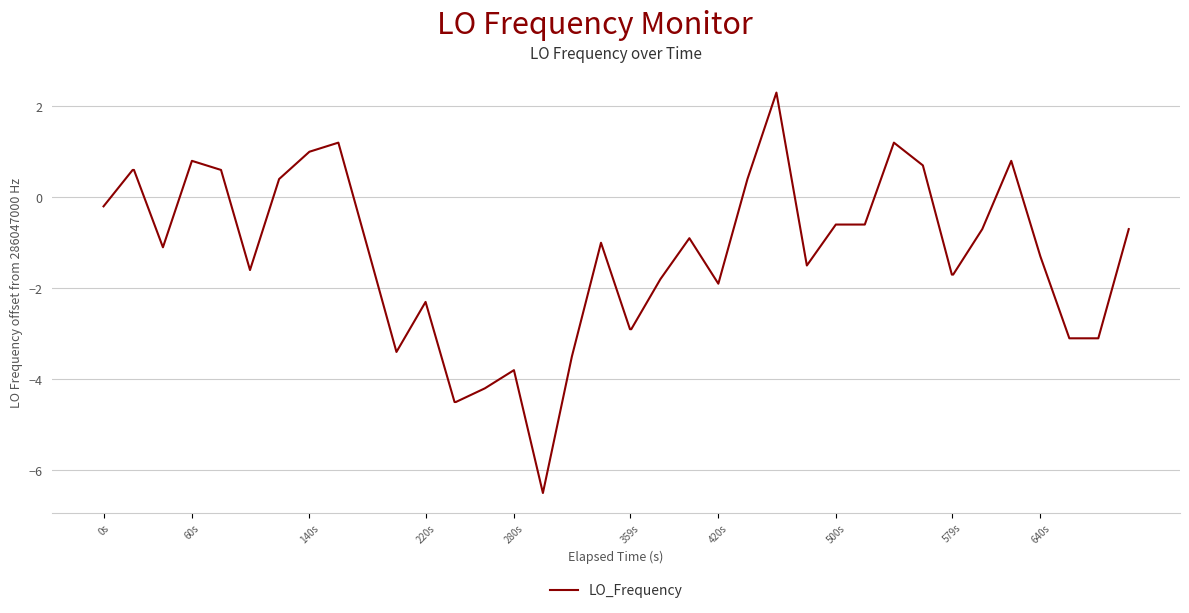

What is the difference between the maximum and minimum values?

8.8